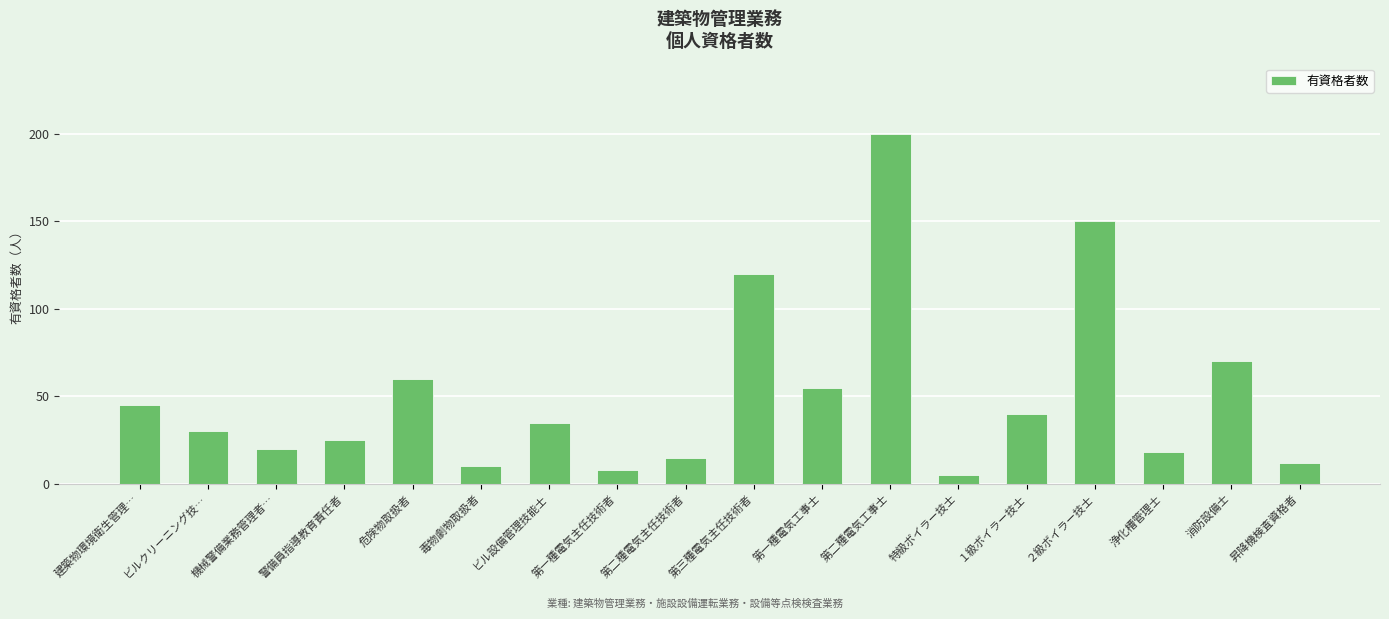

True or false: the data shows 30 at ビルクリーニング技….

True